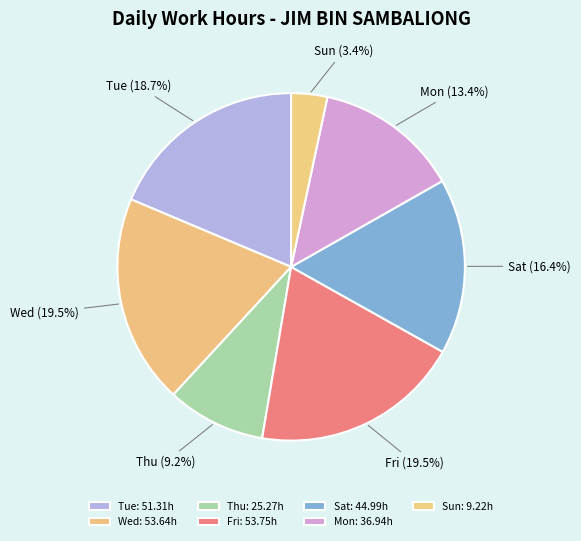

To the nearest percent, what is the difference between the largest and smallest slice percentages?

16%